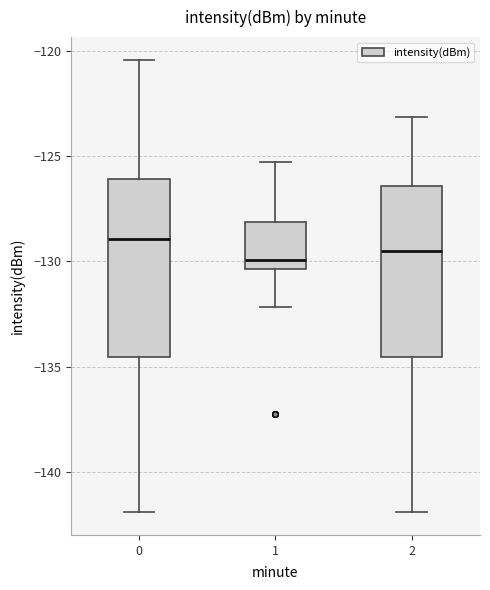

Reading left to right, read every box against the y-axis: the position of its median line, the range the box covers, and the ends of its whiskers. The values are not printed on the chart, so give them approximately, as read against the axis.

0: median -129.0, box -134.5 to -126.0, whiskers -142.0 to -120.5
1: median -130.0, box -130.5 to -128.0, whiskers -132.0 to -125.5
2: median -129.5, box -134.5 to -126.5, whiskers -142.0 to -123.0